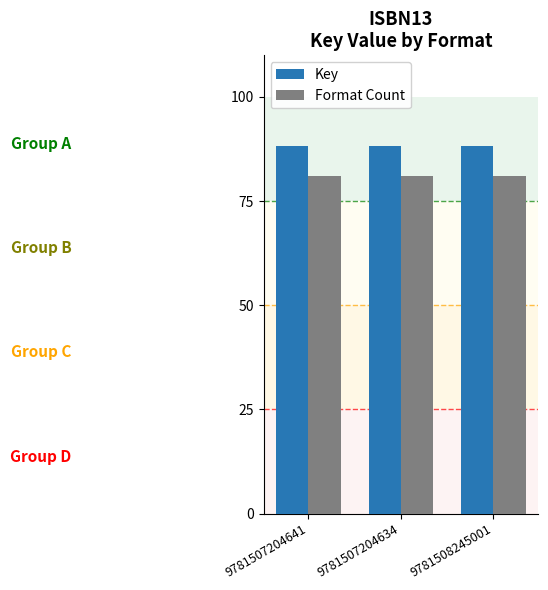

What is the sum of all Key values?

264.4